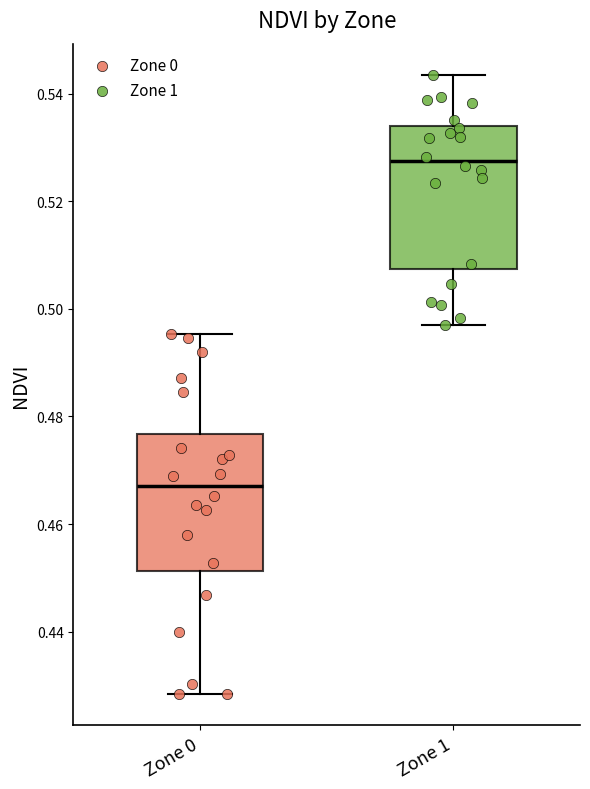

Reading left to right, transcribe this box plot: for each box, give where its median line is, the range the box spans, and where its two whiskers end, as read against the y-axis. The values are not printed on the chart, so give them approximately, as read against the axis.

Zone 0: median 0.468, box 0.452 to 0.476, whiskers 0.428 to 0.496
Zone 1: median 0.528, box 0.508 to 0.534, whiskers 0.496 to 0.544